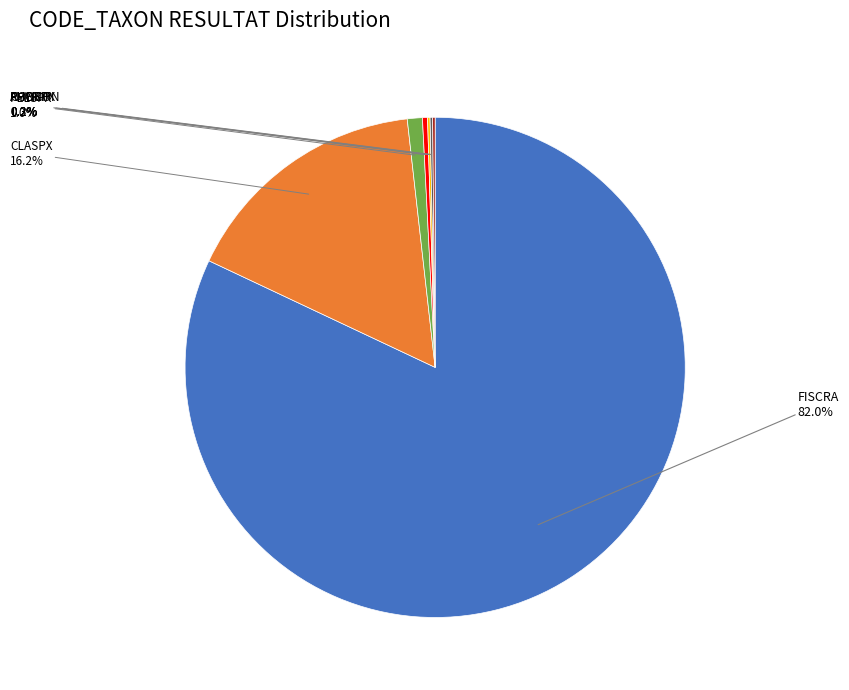

To the nearest percent, what is the average slice percentage?

14%